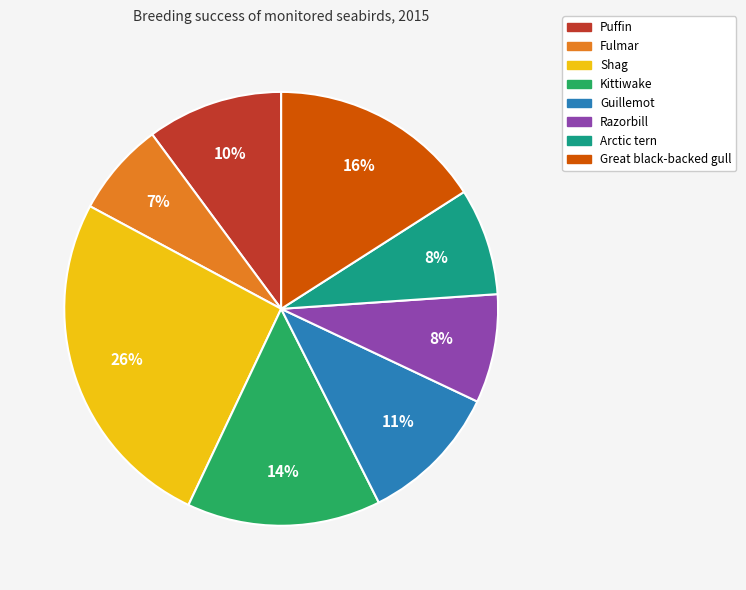

Combined, do Kittiwake and Puffin account for over 50%?

No